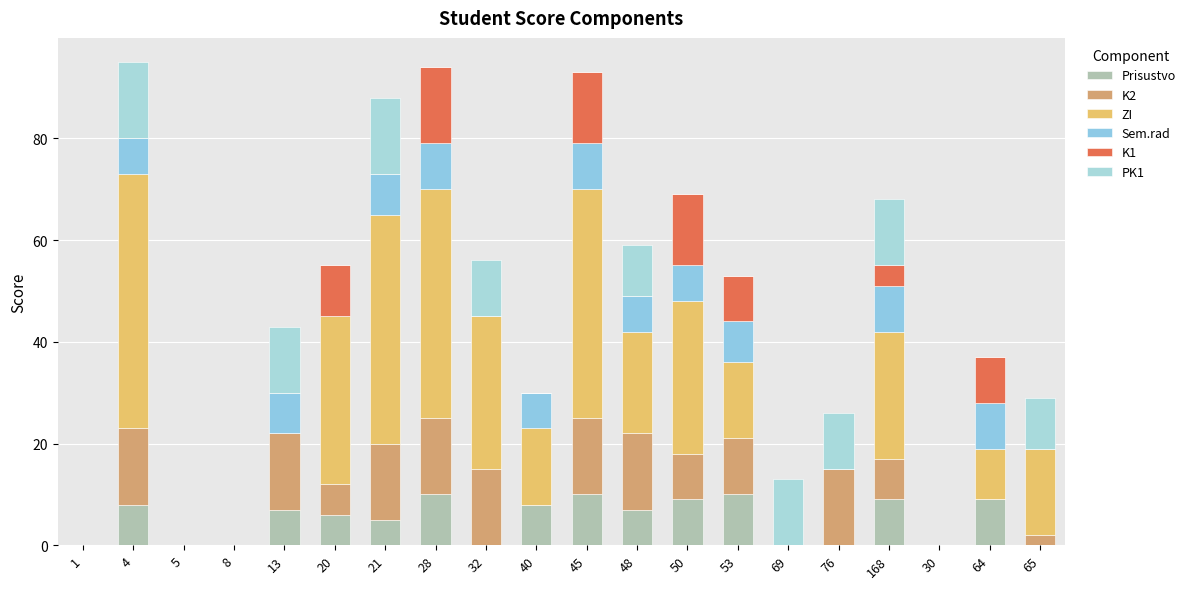

The value of Prisustvo at 50 is 14. True or false?

False